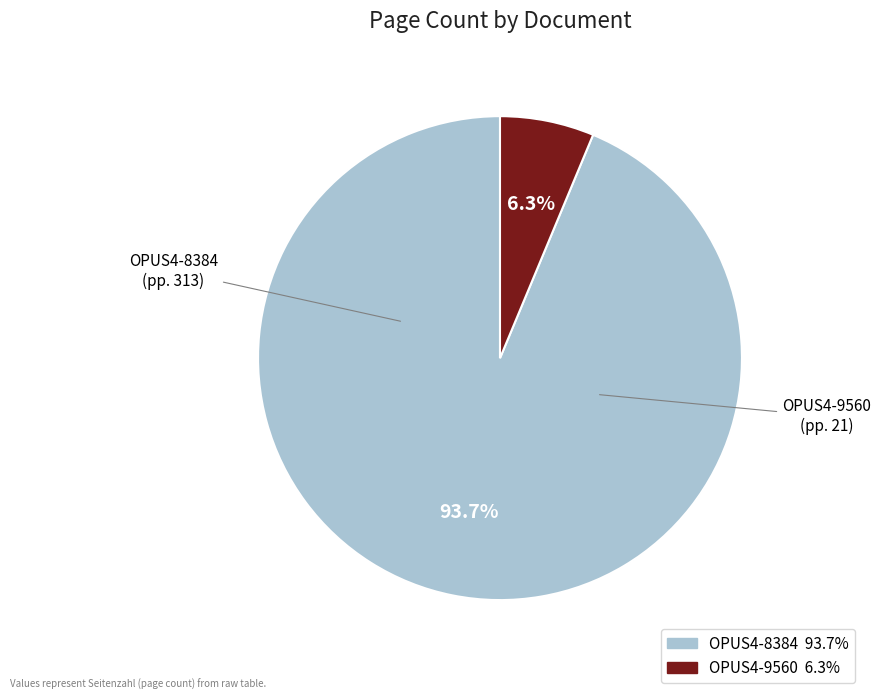

Which slice represents more than half of the pie?

OPUS4-8384